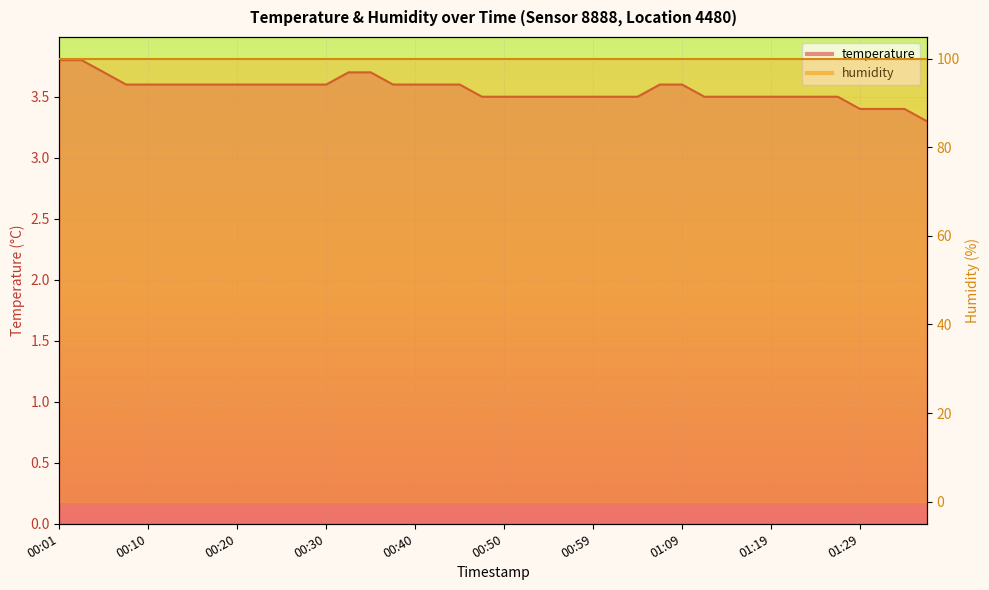

The value at 00:42 is 3.6. True or false?

True